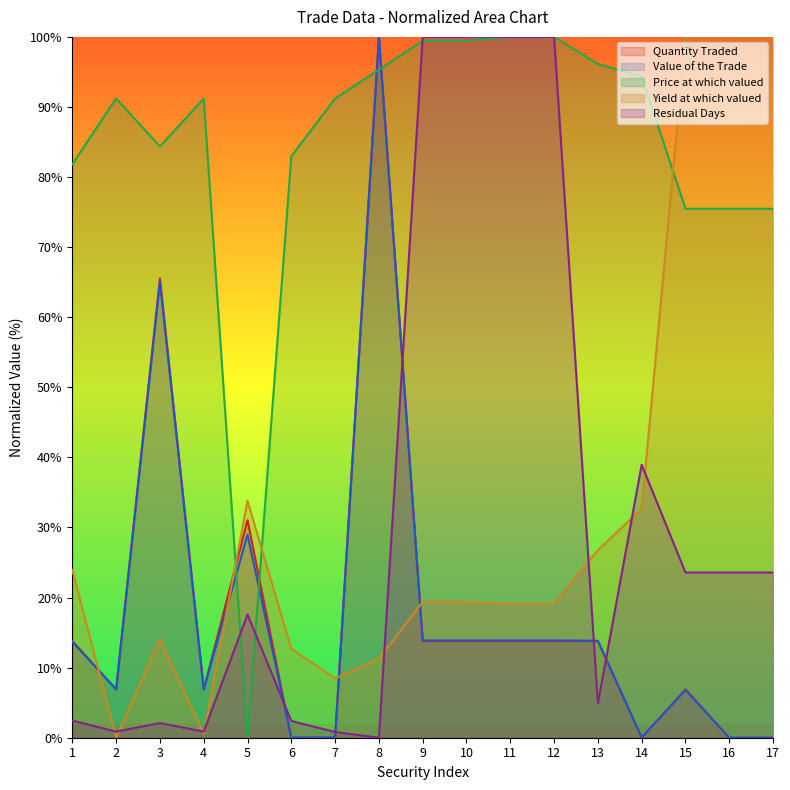

At which label does Residual Days first exceed 17?

5